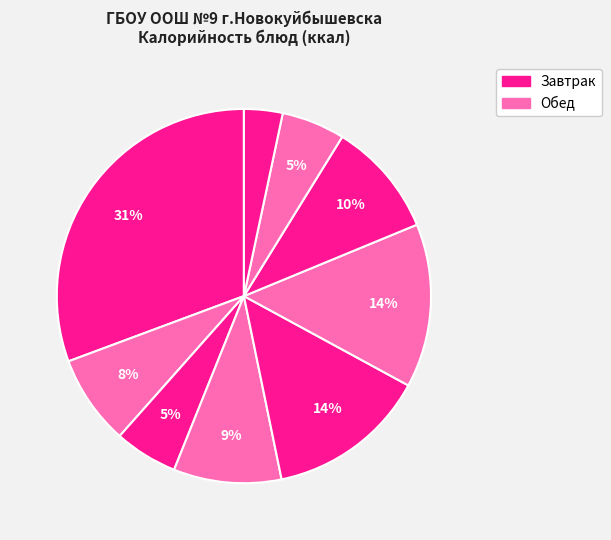

How many segments does this pie chart have?

9